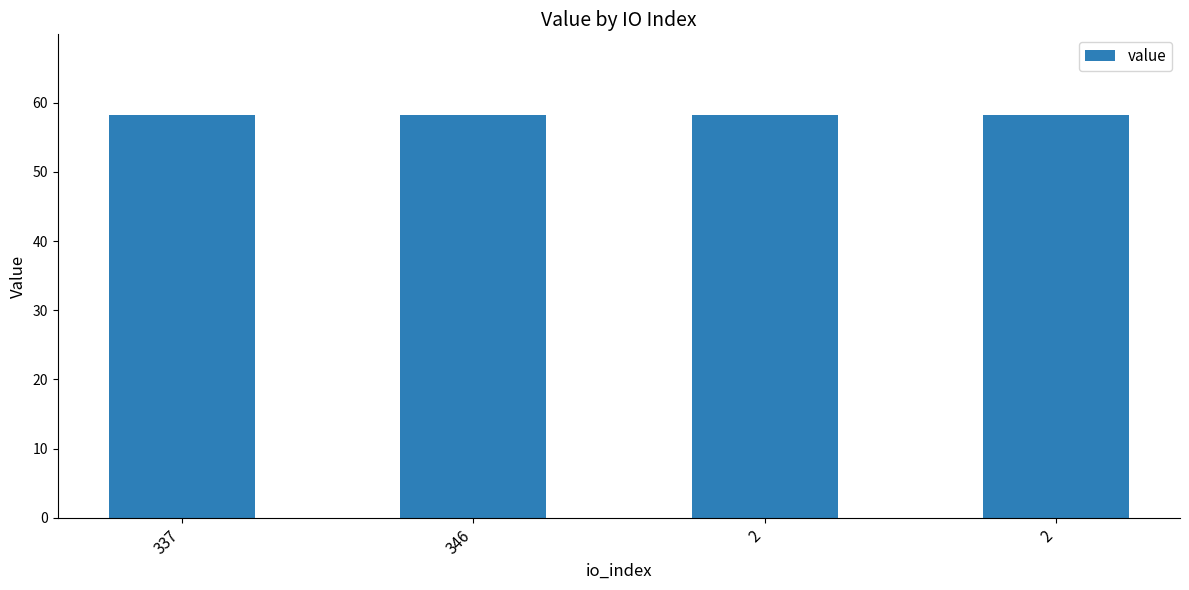

The value at 2 is 58.2. True or false?

True